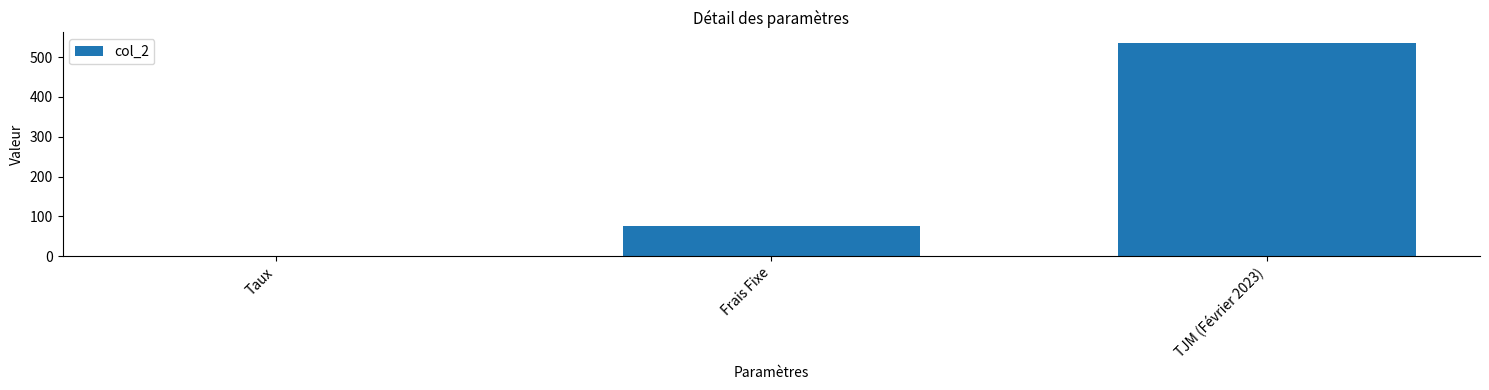

The chart shows a value of 24.6 at Frais Fixe. True or false?

False